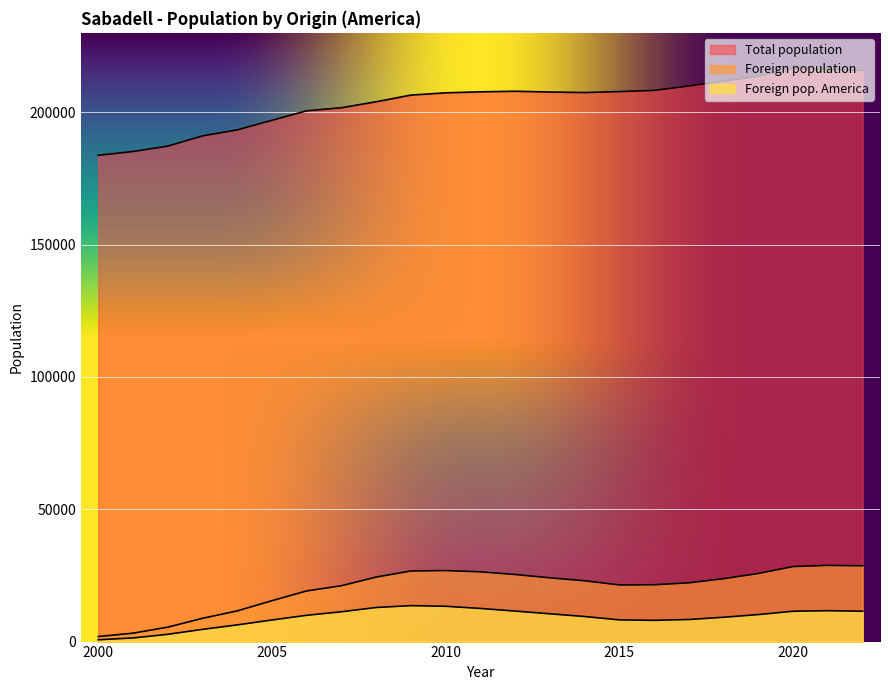

True or false: Foreign pop. America has a value of 15045 at 2007.

False